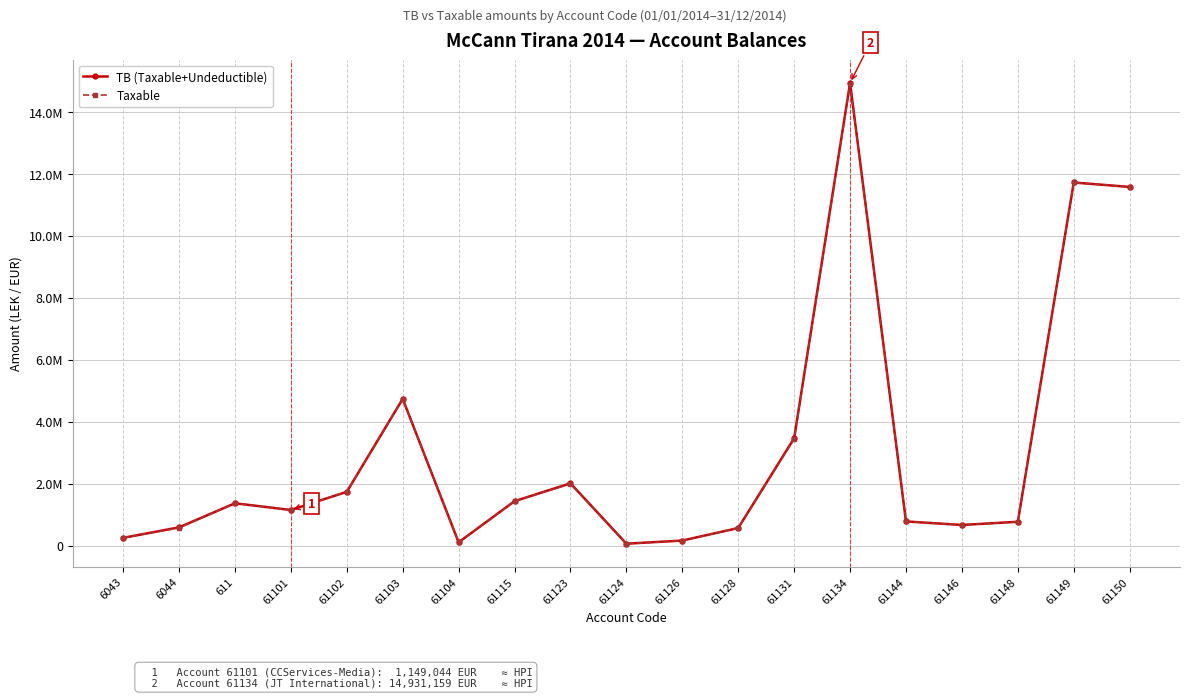

Is it true that Taxable equals 3088258.5 at 61102?

False